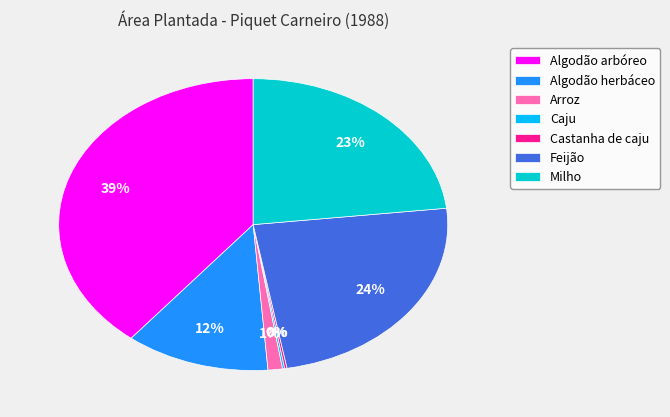

What is the largest slice in the pie chart?

Algodão arbóreo